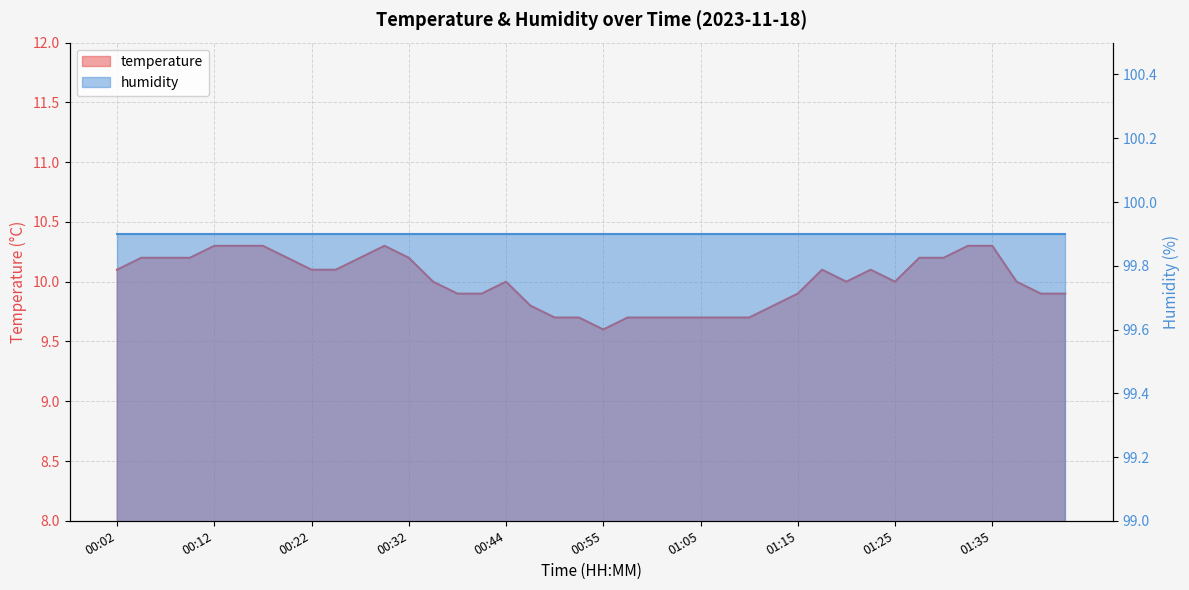

At which category does the data reach its first local valley?

00:55